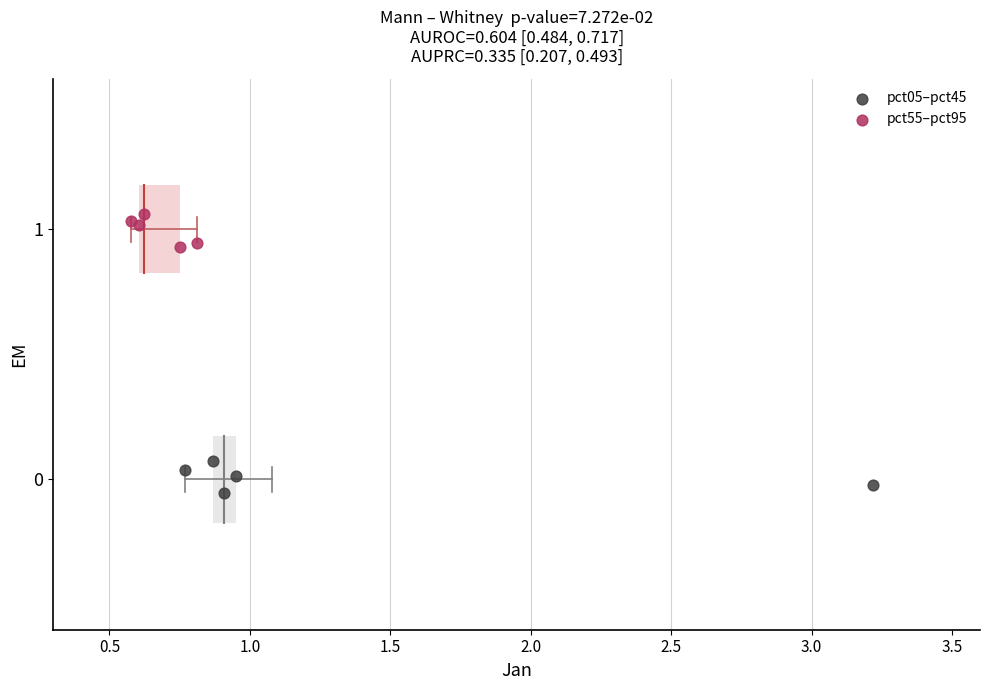

Which series reaches the minimum Y coordinate?

pct05–pct45